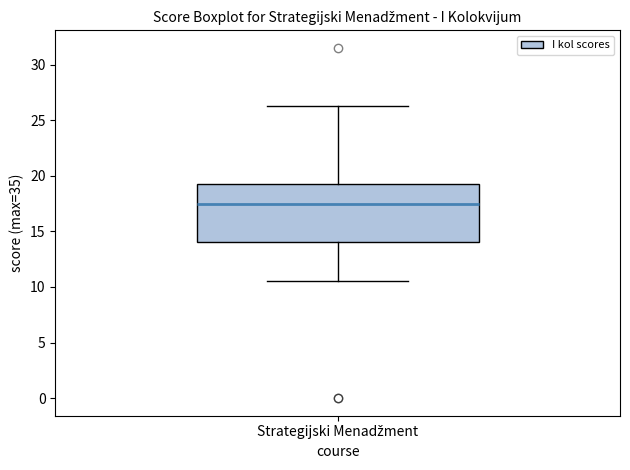

Where is the lower edge of the box for Strategijski Menadžment on the y-axis? The values are not printed on the chart, so give them approximately, as read against the axis.

14.0